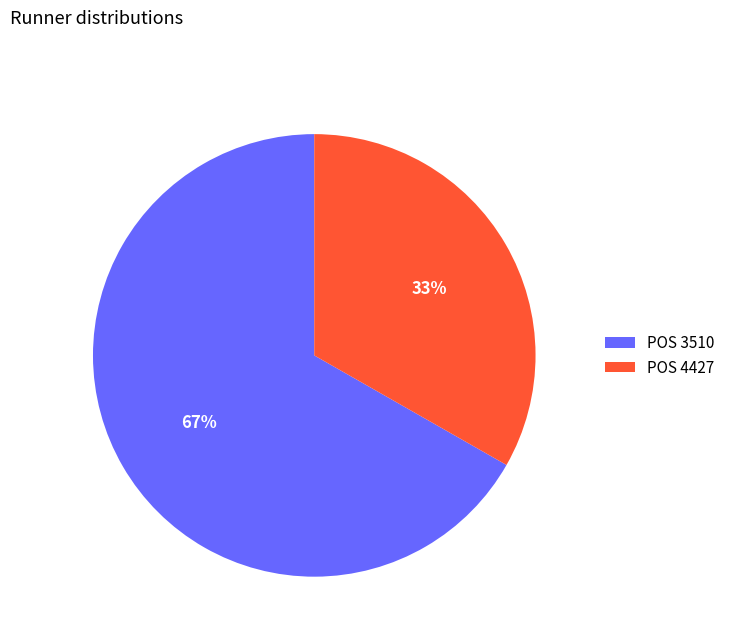

Which has a higher value, POS 4427 or POS 3510?

POS 3510